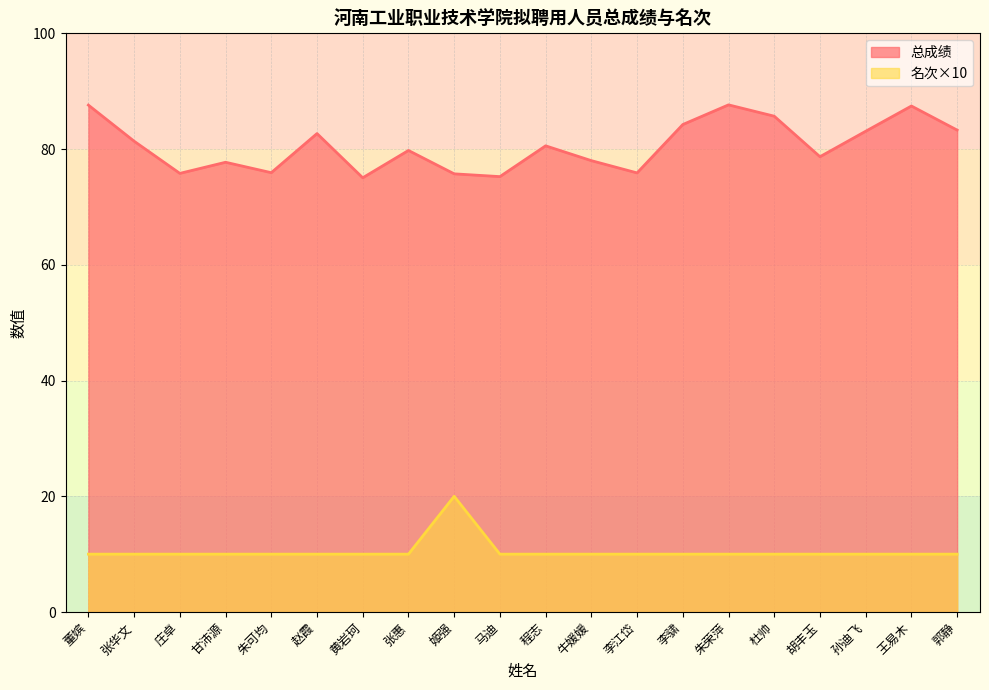

Which series has the widest spread of values?

总成绩